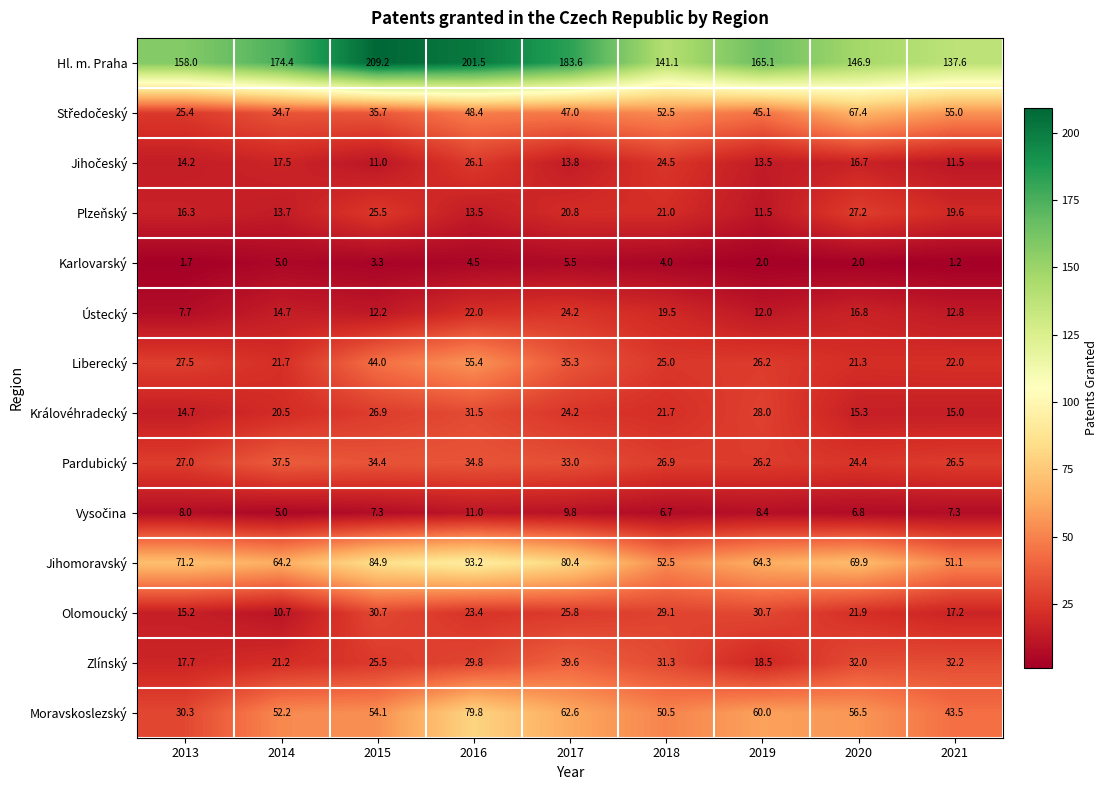

What is the total value across all series at 2015?

604.7